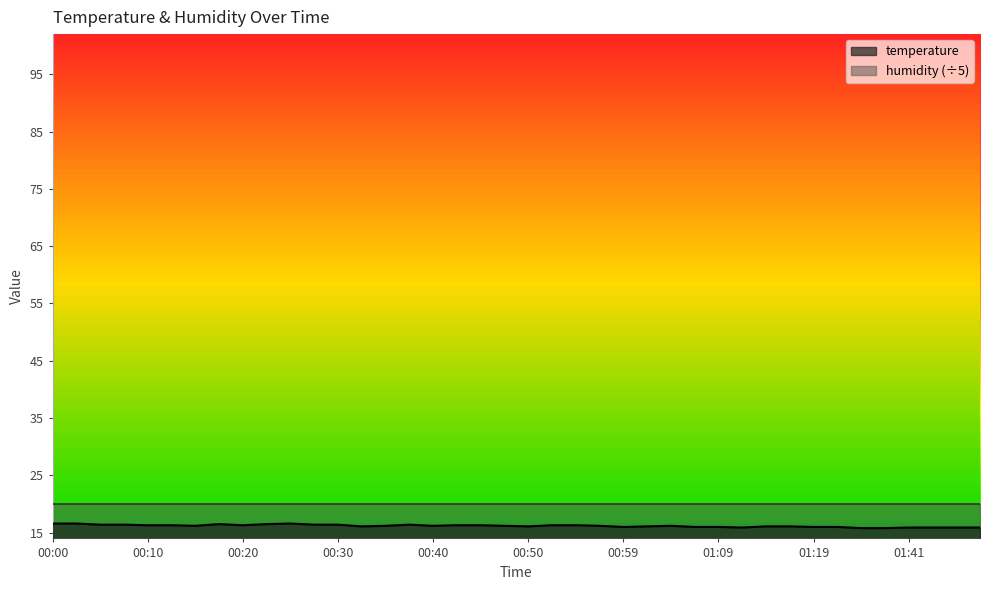

List the labels in order of value, smallest first.

01:33, 01:36, 01:12, 01:41, 01:47, 01:50, 01:52, 00:59, 01:07, 01:09, 01:19, 01:25, 00:32, 00:50, 01:02, 01:14, 01:17, 00:15, 00:35, 00:40, 00:47, 00:57, 01:04, 00:10, 00:13, 00:20, 00:42, 00:45, 00:52, 00:55, 00:05, 00:08, 00:27, 00:30, 00:37, 00:18, 00:23, 00:00, 00:03, 00:25